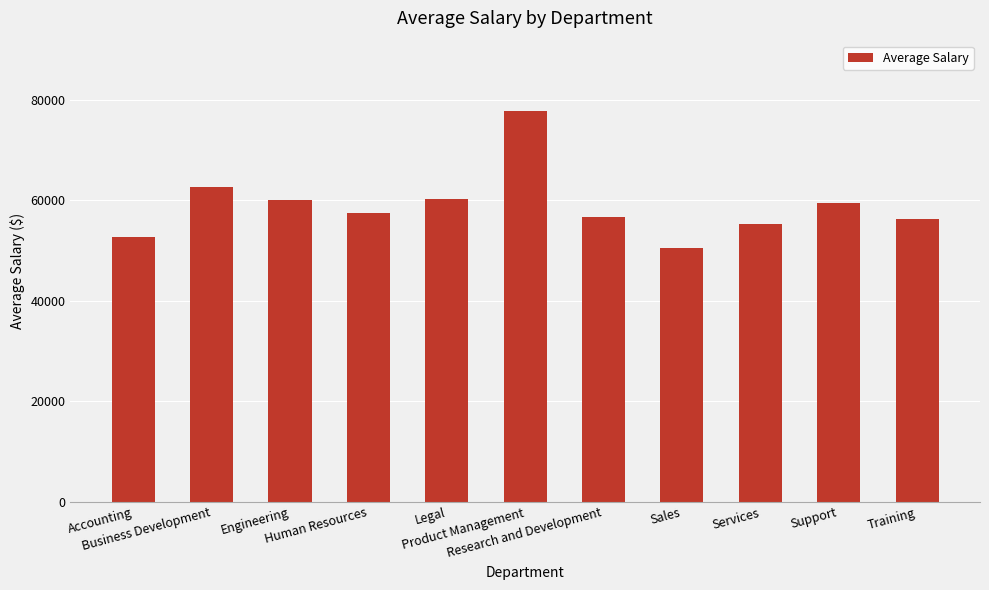

What is the label of the 8th bar from the right?

Human Resources